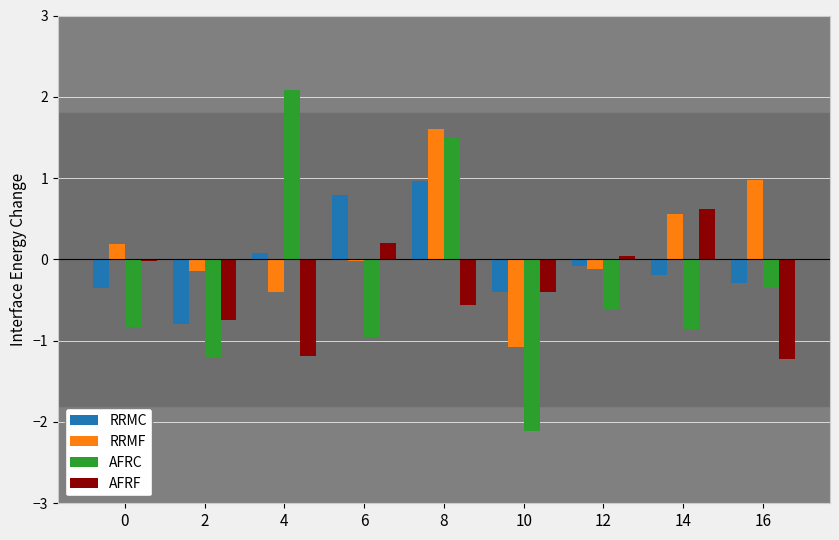

How many data points in AFRC are less than 0?

7